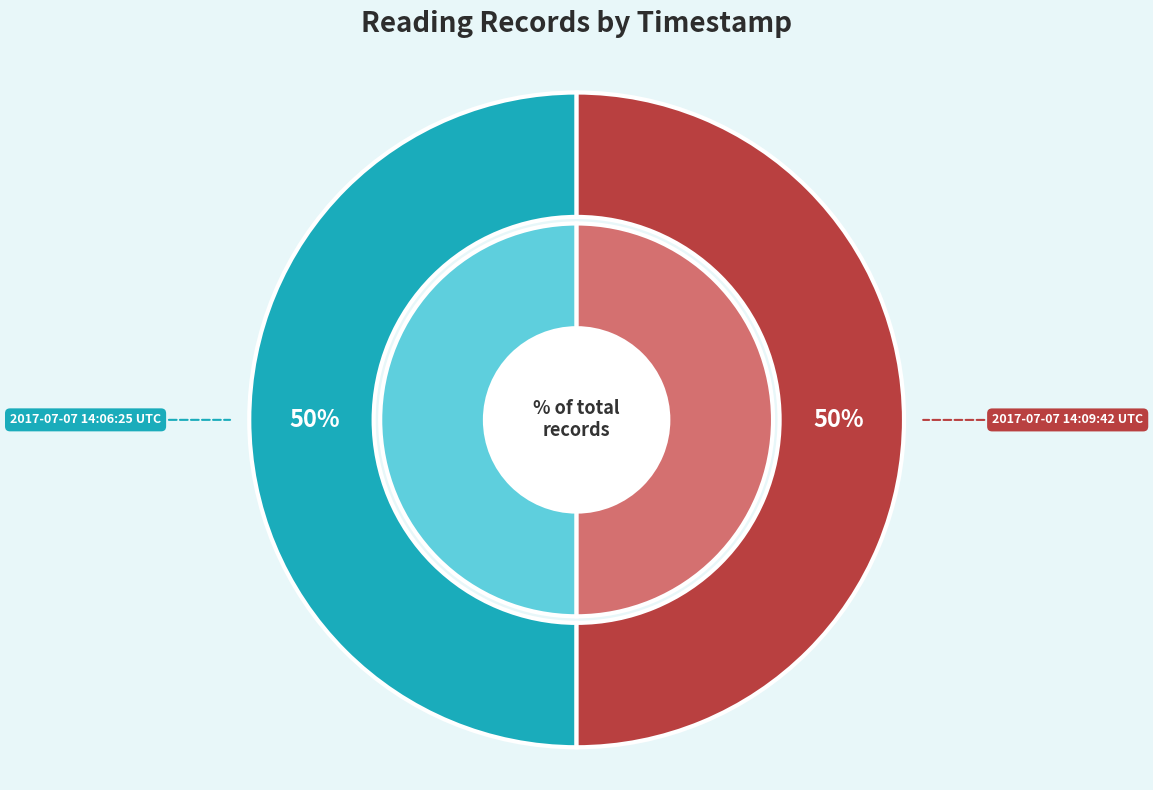

How much of the chart is everything except 2017-07-07 14:06:25 UTC?

50.0%